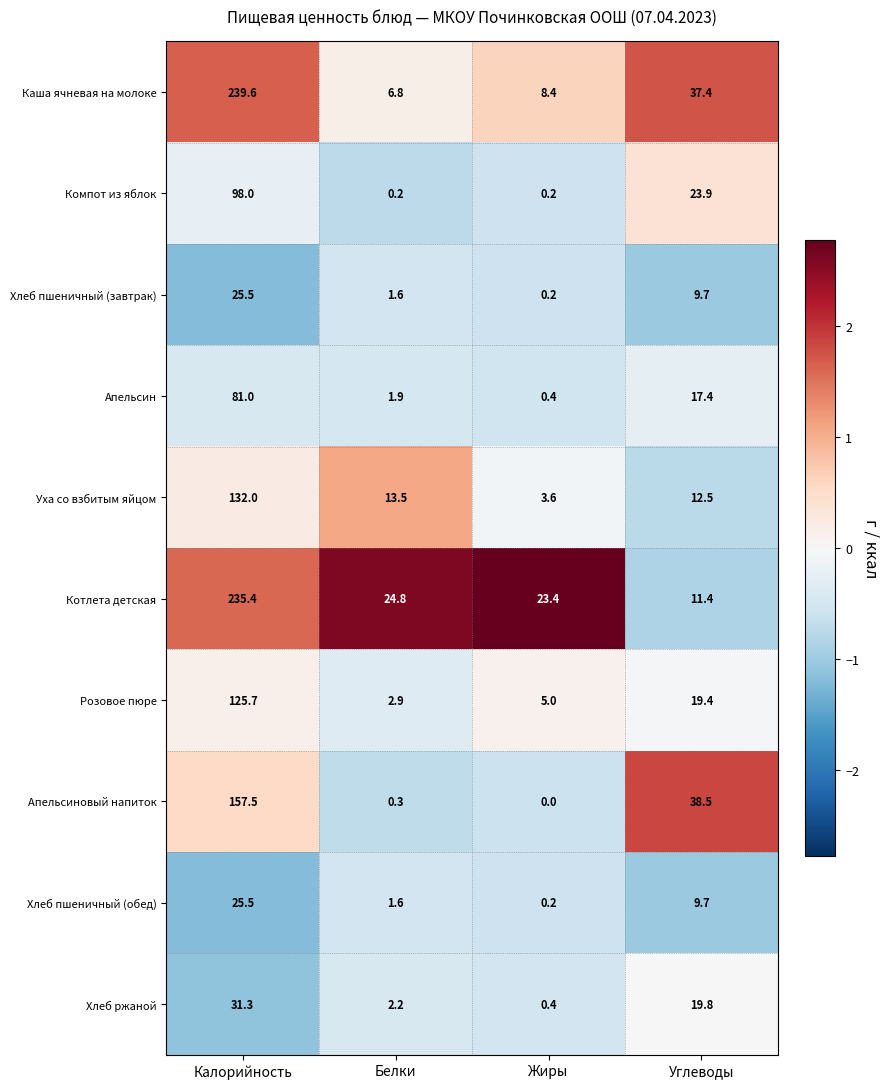

Rank the categories by Уха со взбитым яйцом value from lowest to highest.

Жиры, Углеводы, Белки, Калорийность